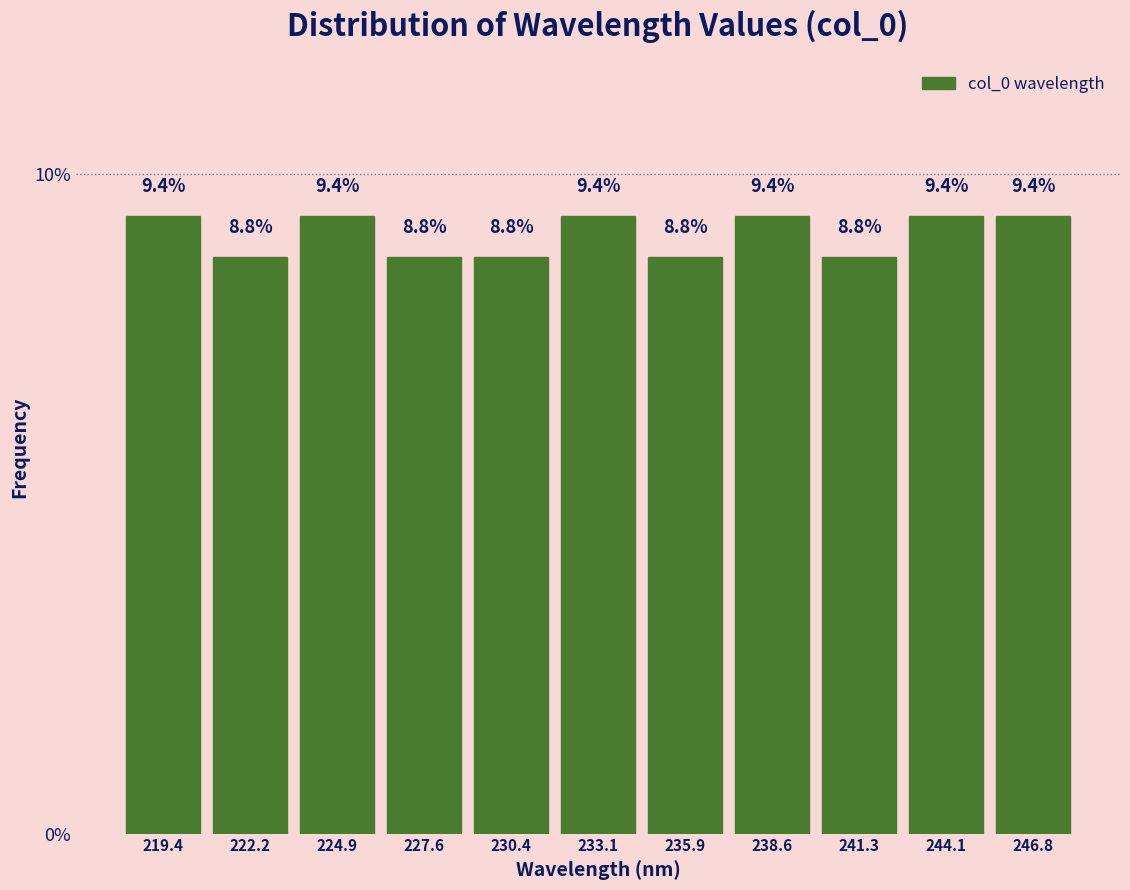

Reading left to right, transcribe this chart: for each bar, give the range it covers on the x-axis and its height. The bar edges are not printed on the chart, so give them approximately, as read against the axis.

218.0 to 221.0: 9.4
221.0 to 223.5: 8.8
223.5 to 226.5: 9.4
226.5 to 229.0: 8.8
229.0 to 231.5: 8.8
231.5 to 234.5: 9.4
234.5 to 237.0: 8.8
237.0 to 240.0: 9.4
240.0 to 242.5: 8.8
242.5 to 245.5: 9.4
245.5 to 248.0: 9.4